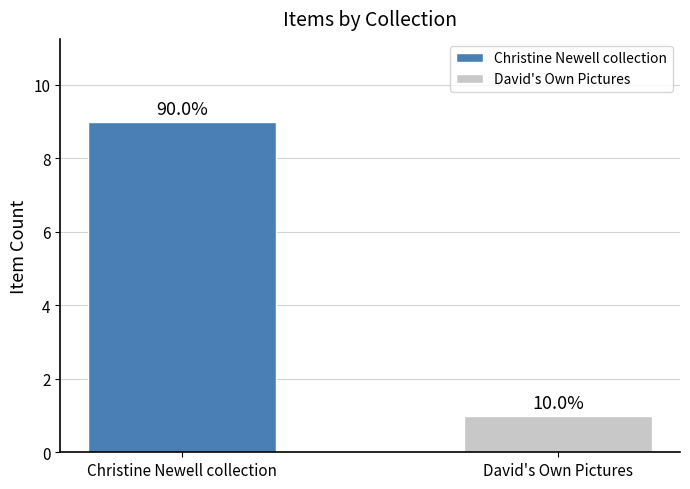

At which category does the chart reach its peak across all series?

Christine Newell collection